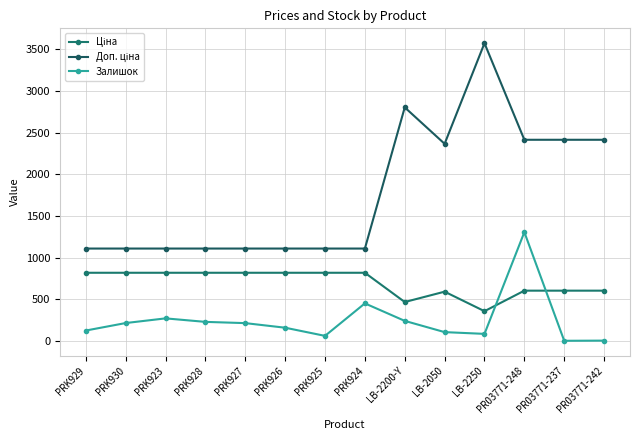

Between which two adjacent categories do Залишок and Ціна first intersect?

LB-2250 and PR03771-248